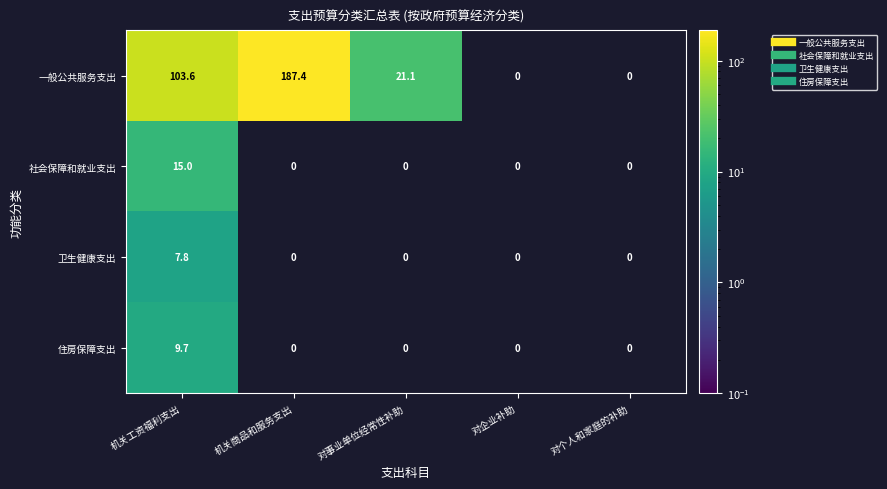

What is the greatest value displayed?

187.4